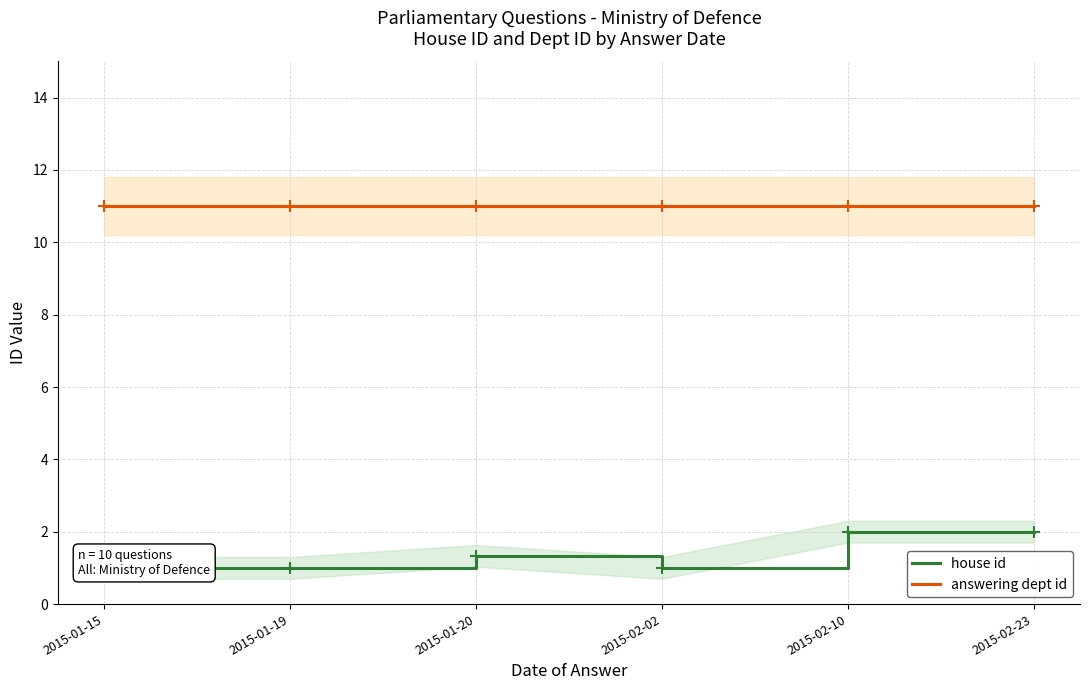

What is the total value across all series at 2015-01-20?

12.3